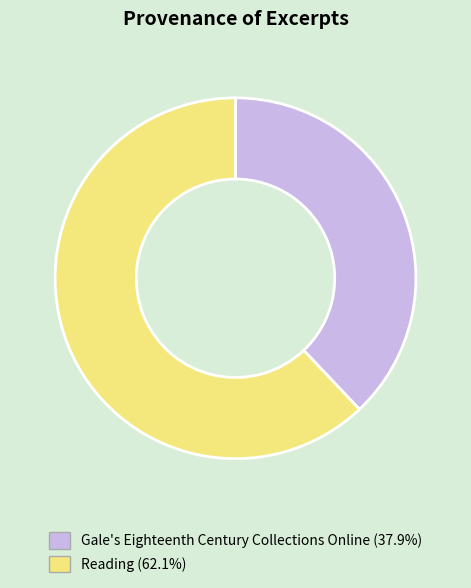

Which has a higher value, Gale's Eighteenth Century Collections Online or Reading?

Reading